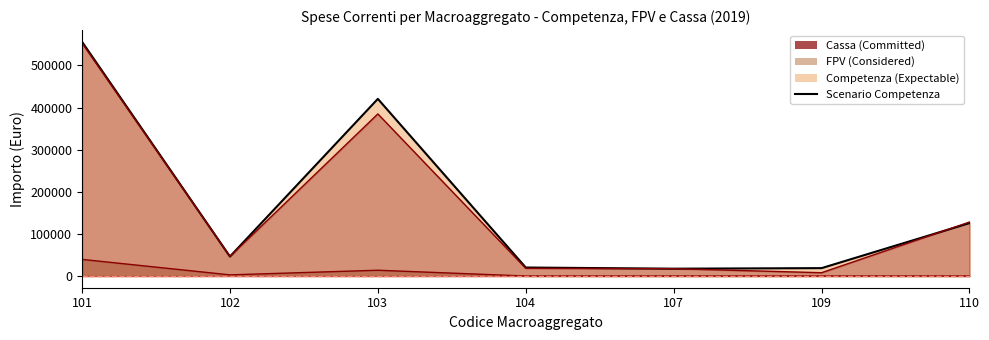

Which category has the lowest value in the Scenario Competenza series?

107